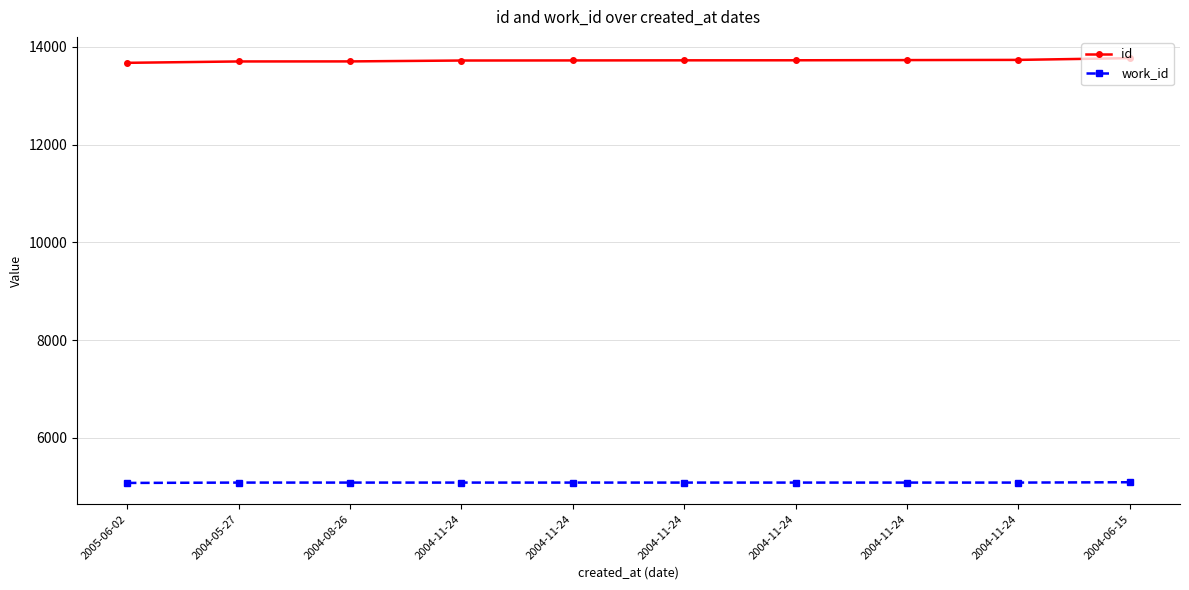

At 2004-11-24, list the series in order from smallest to largest.

work_id, id